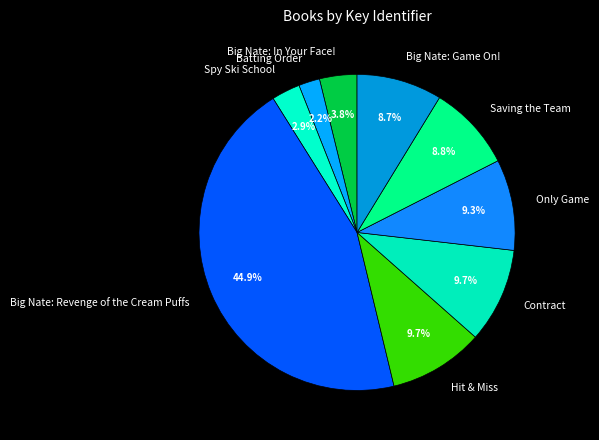

Combined, what portion of the pie is Big Nate: In Your Face! and Contract?

13.5%